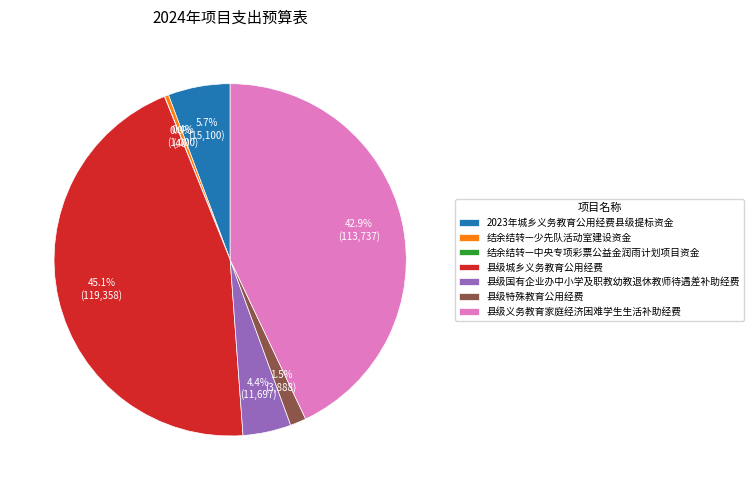

How much of the chart is everything except 县级城乡义务教育公用经费?

54.9%